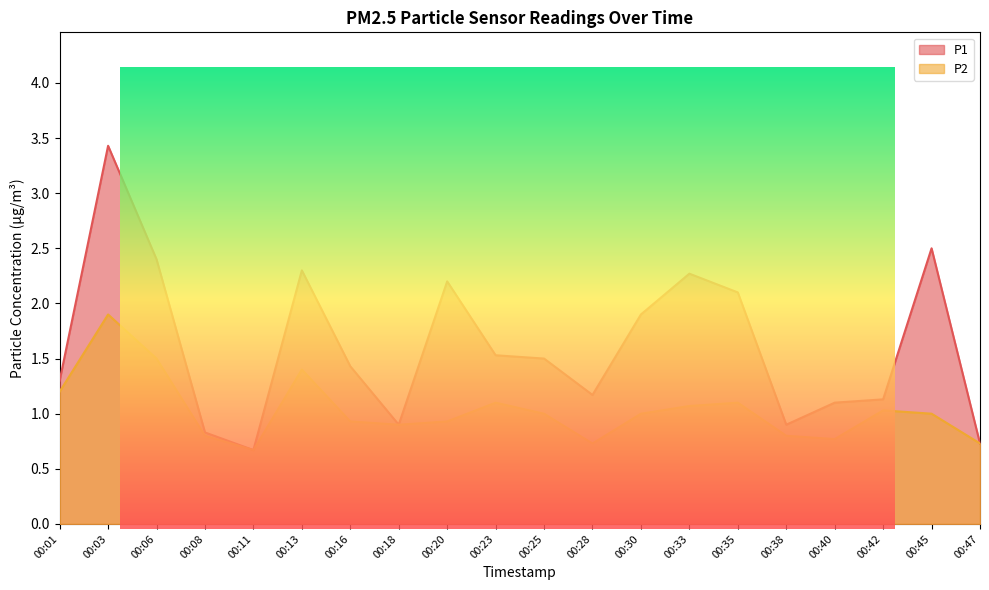

Between 00:06 and 00:20, which is larger?

00:06